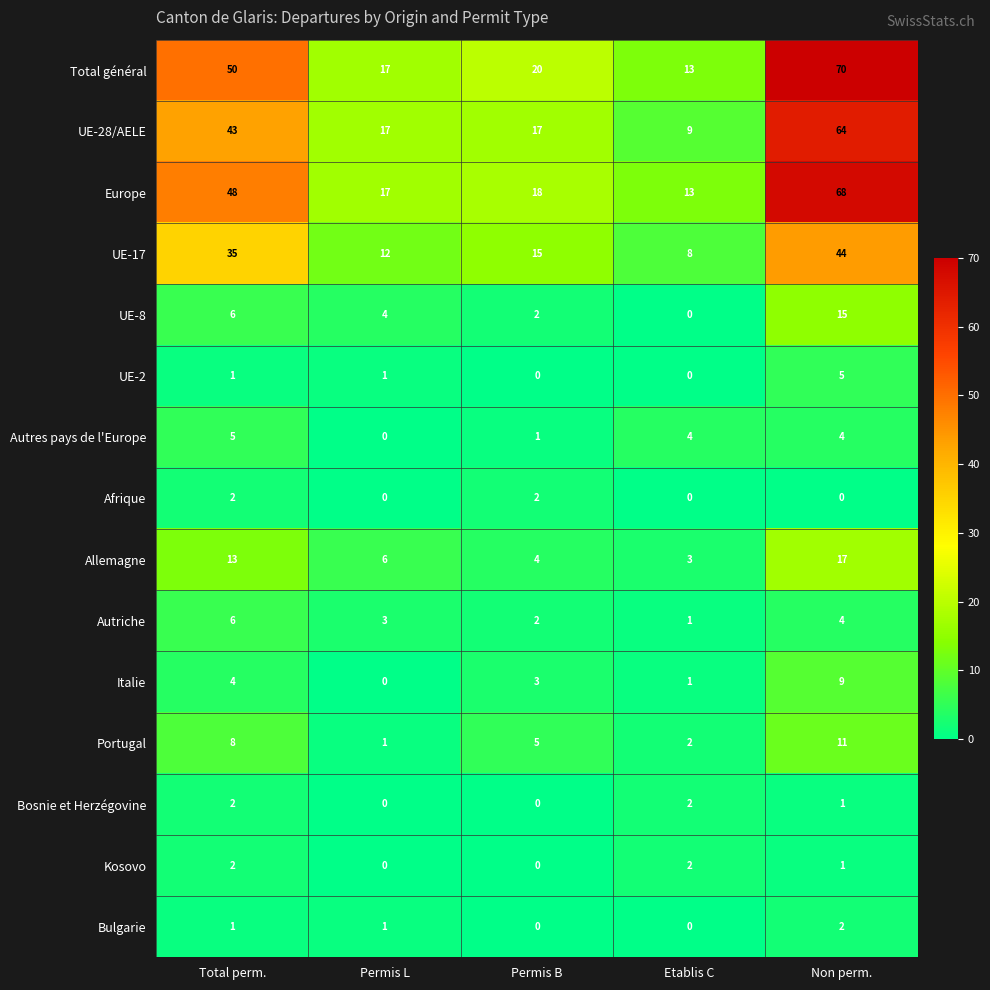

What is the approximate value of Italie at Permis B?

3